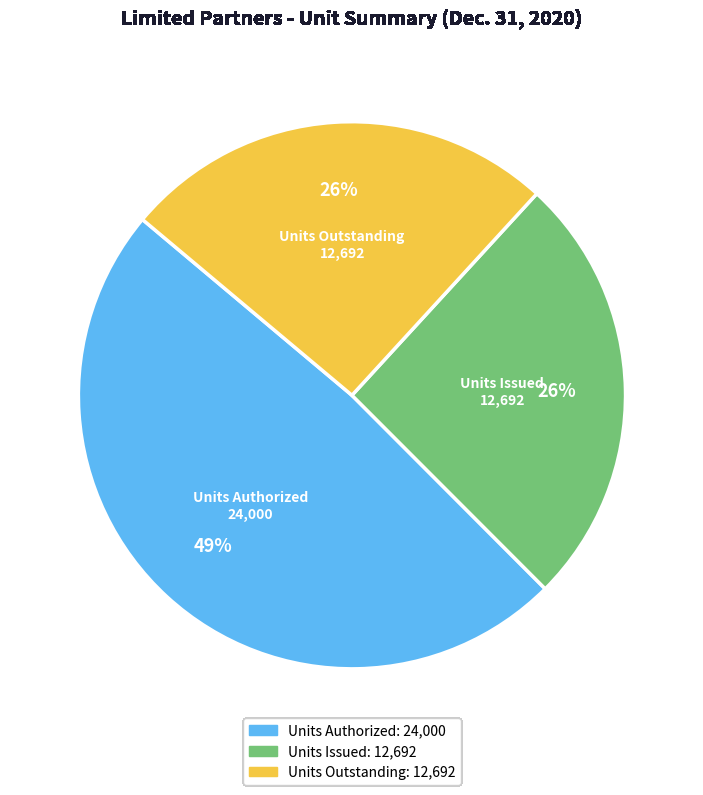

Which category has the biggest portion of the pie?

Units Authorized